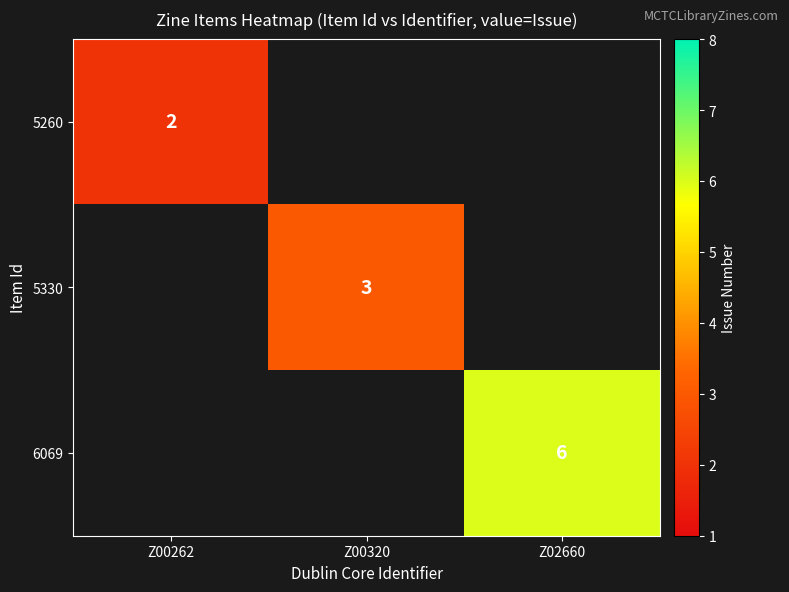

Between Z00320 and Z02660, which is larger?

Z02660